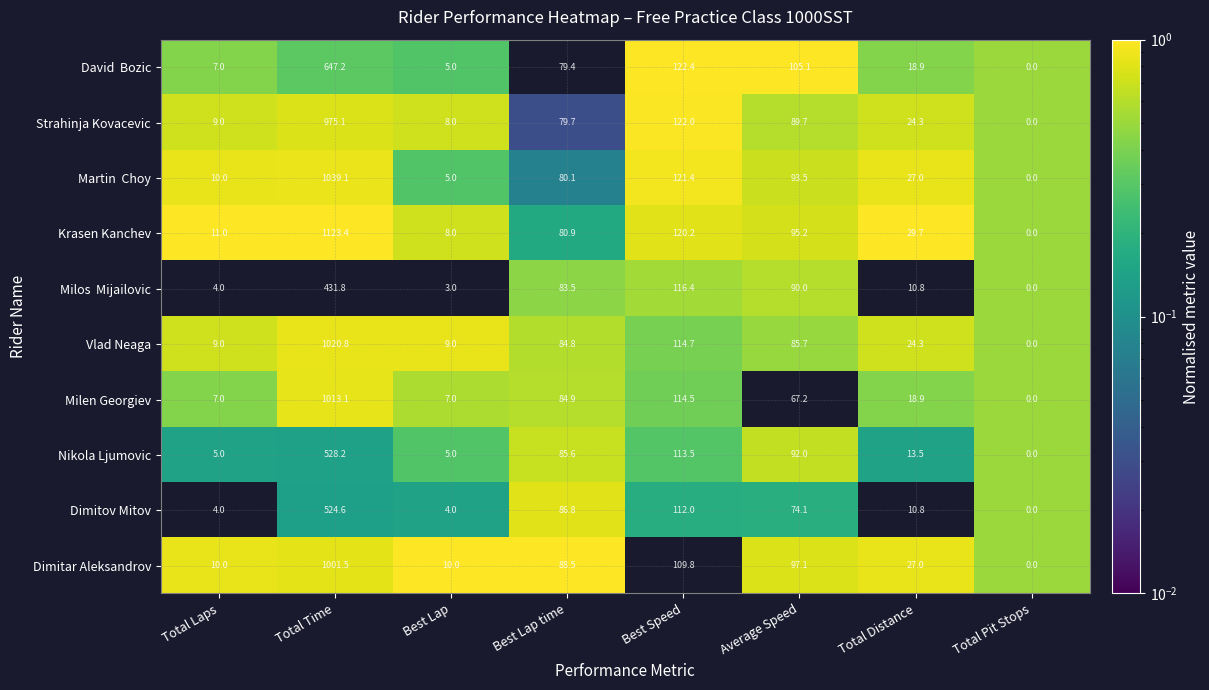

Which series has the largest total across all categories?

Krasen Kanchev